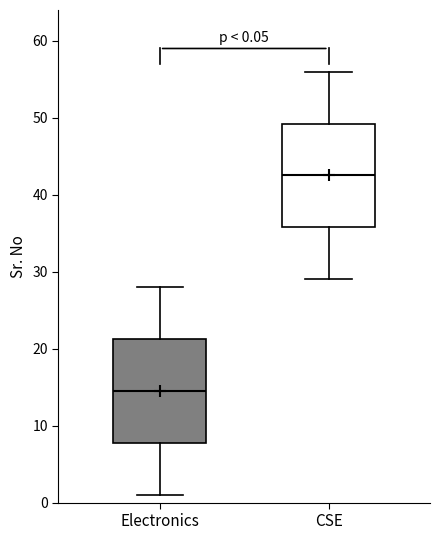

Which box's median line is the lowest?

Electronics